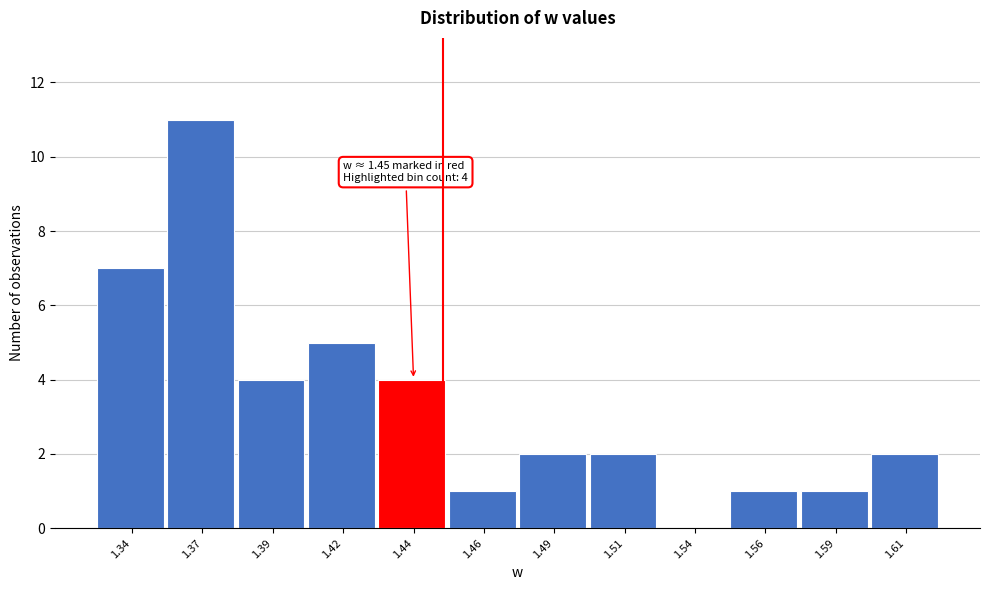

Reading left to right, what are all the values shown in this chart?

1.34=7	1.37=11	1.39=4	1.42=5	1.44=4	1.46=1	1.49=2	1.51=2	1.54=0	1.56=1	1.59=1	1.61=2